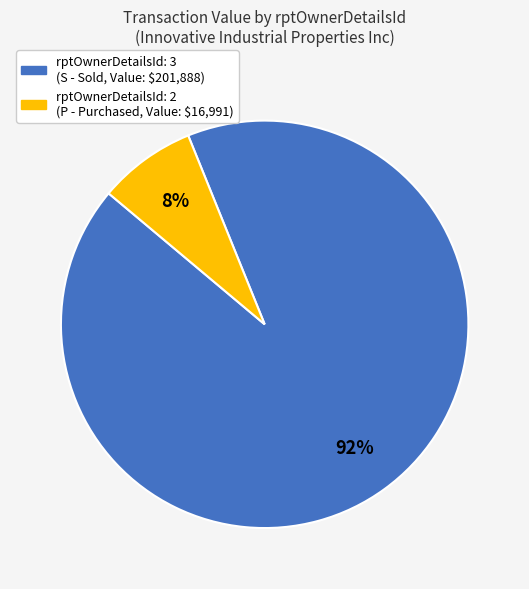

To the nearest percent, what is the difference between the largest and smallest slice percentages?

84%